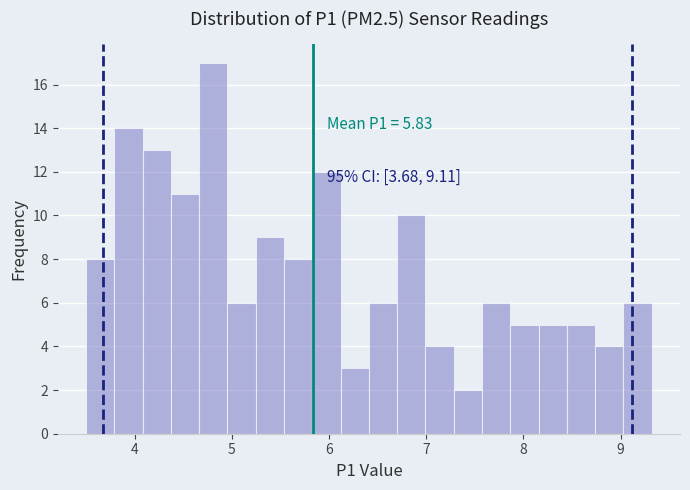

Read against the x-axis, roughly where is the centre of the tallest bar?

4.8